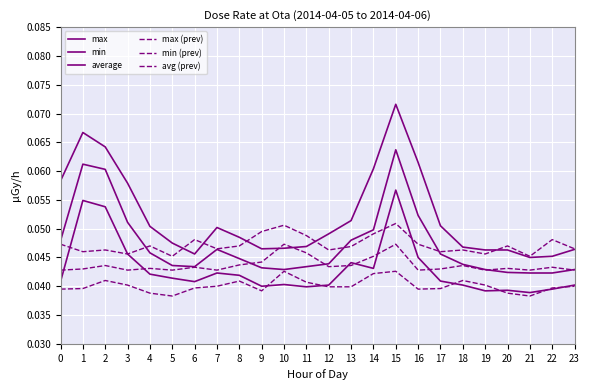

How many lines are shown in the chart?

6